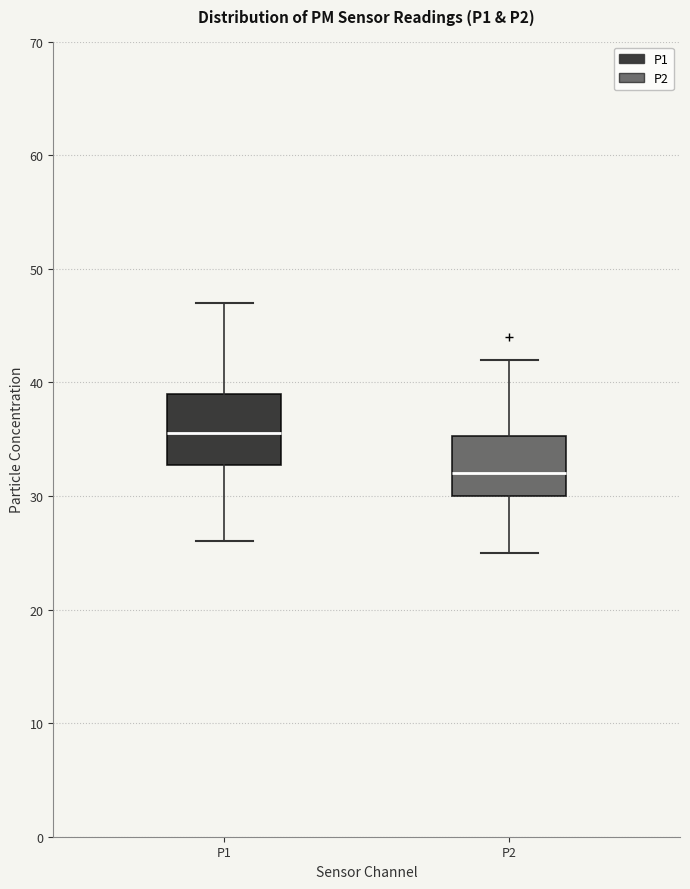

Which box is the tallest, from its lower edge to its upper edge?

P1